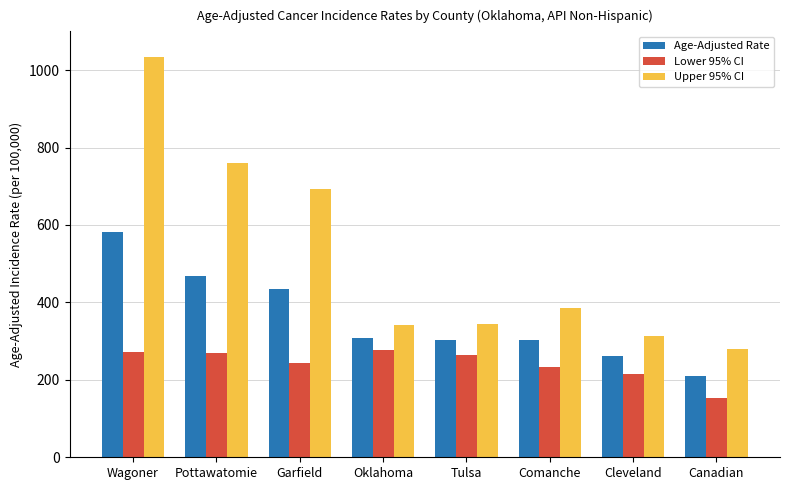

The value of Lower 95% CI at Tulsa is 437.4. True or false?

False